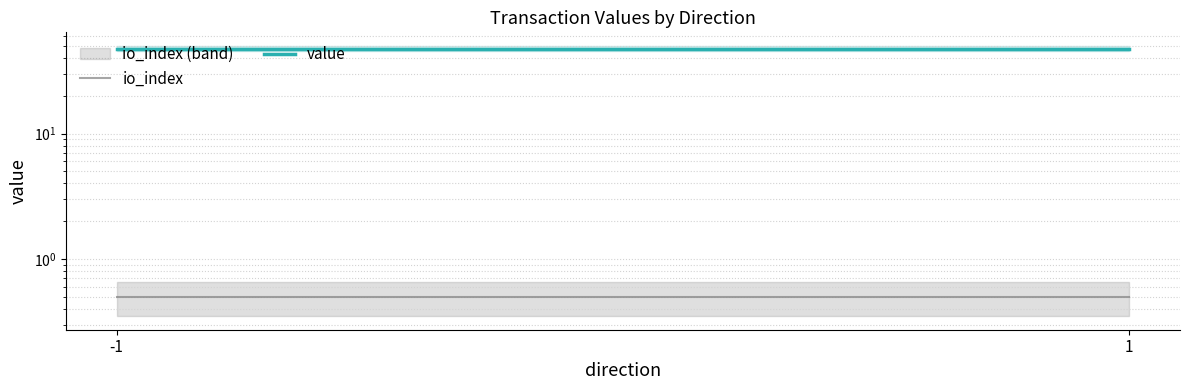

Rank the series by their maximum value, from highest to lowest.

value, io_index